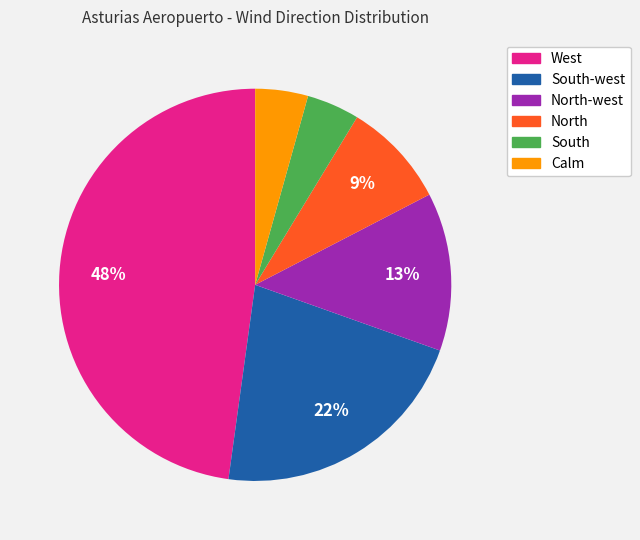

The West slice represents 48% of the pie. True or false?

True